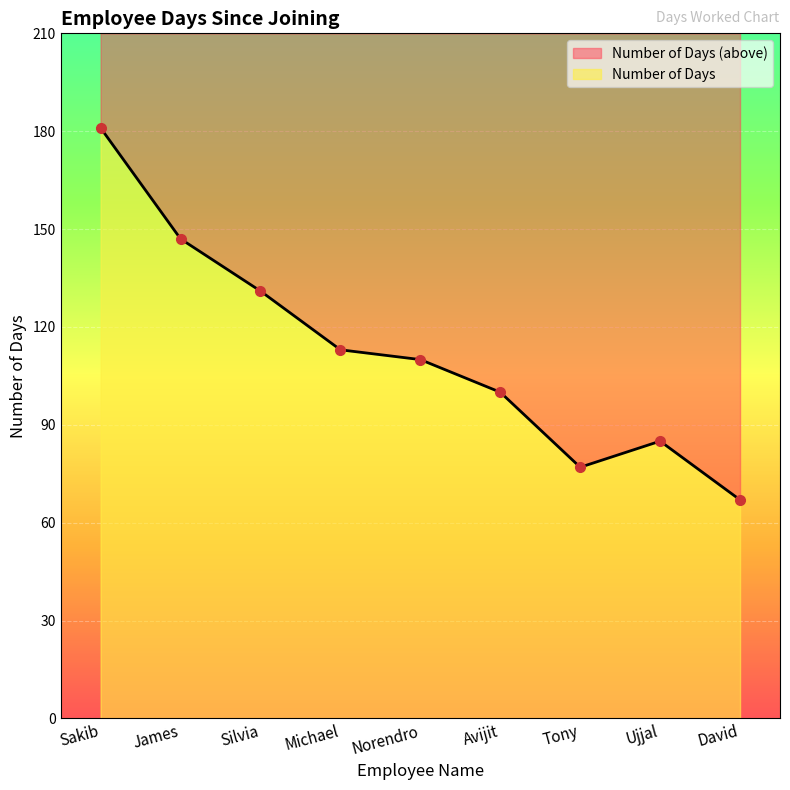

At which category does the data reach its first local peak?

Ujjal